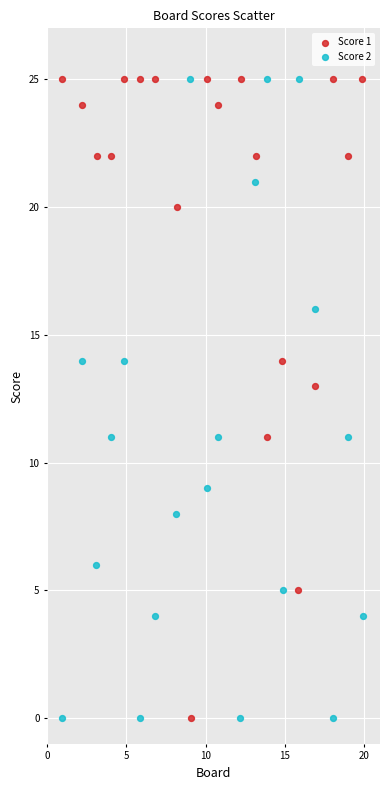

What are all the series names shown in the legend?

Score 1, Score 2